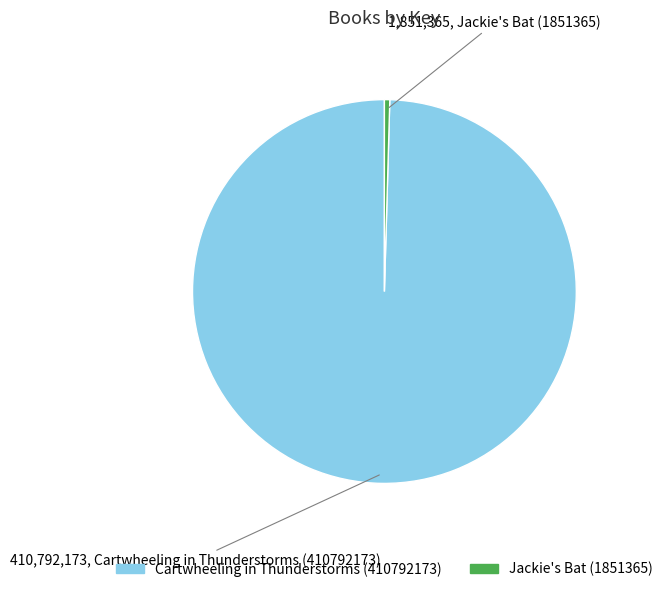

True or false: Cartwheeling in Thunderstorms (410792173) accounts for 89% of the total.

False